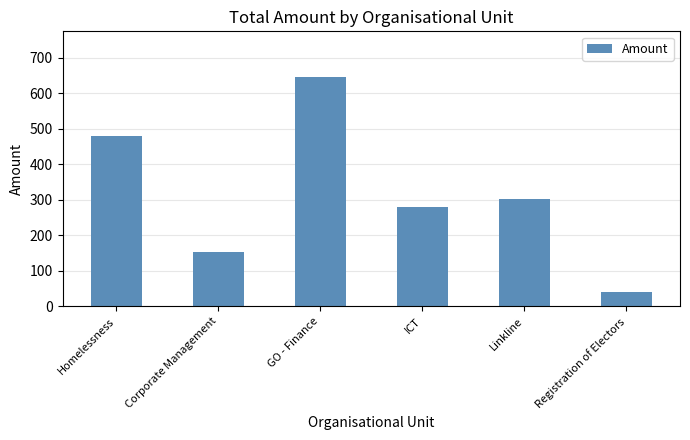

List the labels in order of value, largest first.

GO - Finance, Homelessness, Linkline, ICT, Corporate Management, Registration of Electors